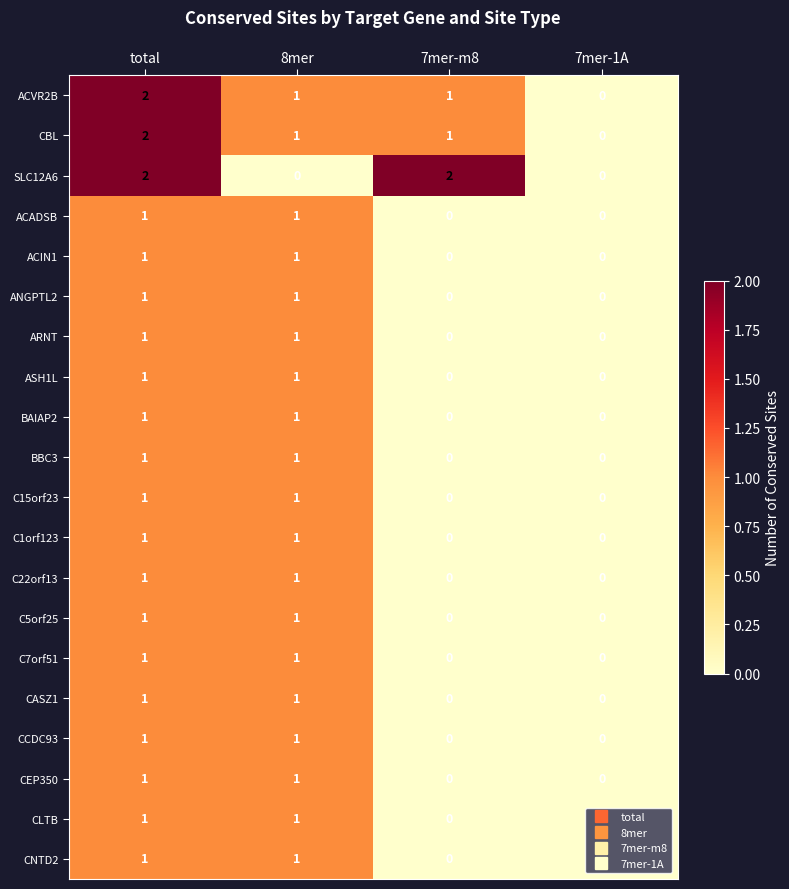

Is the value of C1orf123 at 8mer greater than the value of CLTB at 7mer-m8?

Yes